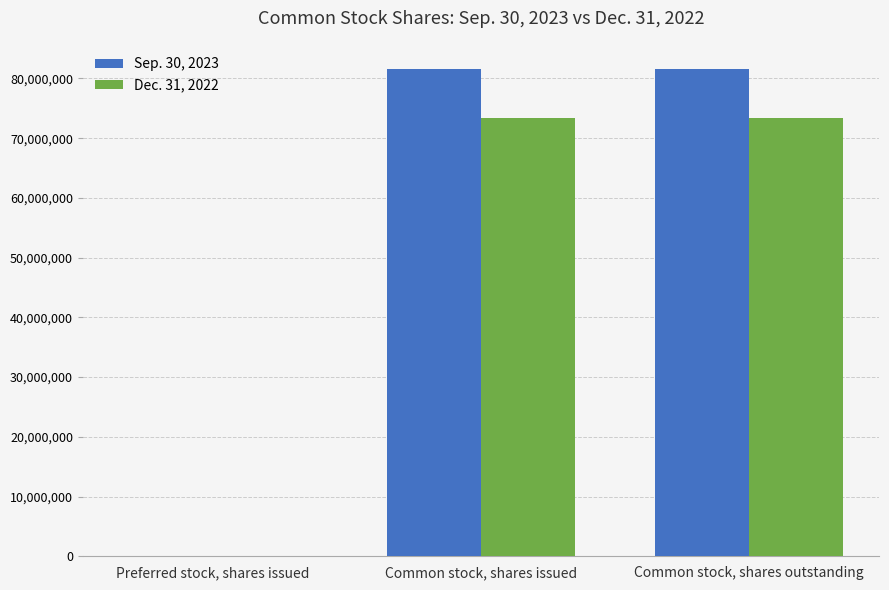

Which series has the largest range (max minus min)?

Sep. 30, 2023